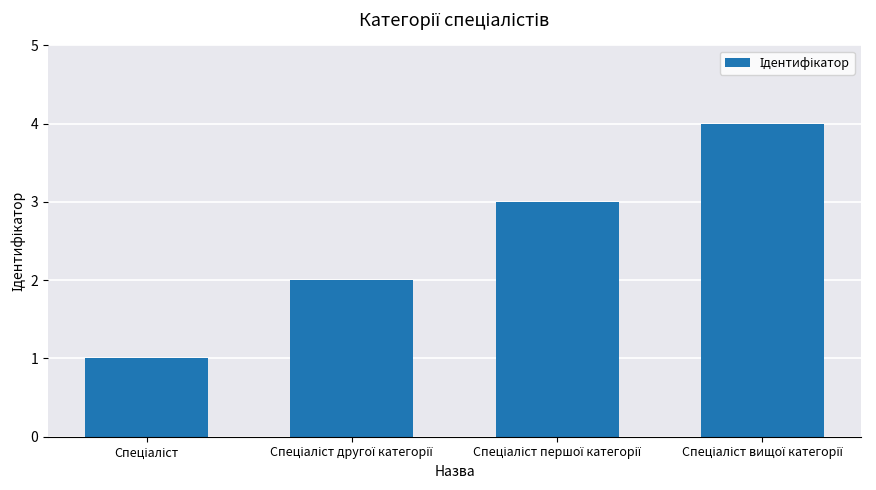

How many data points does each series have?

4